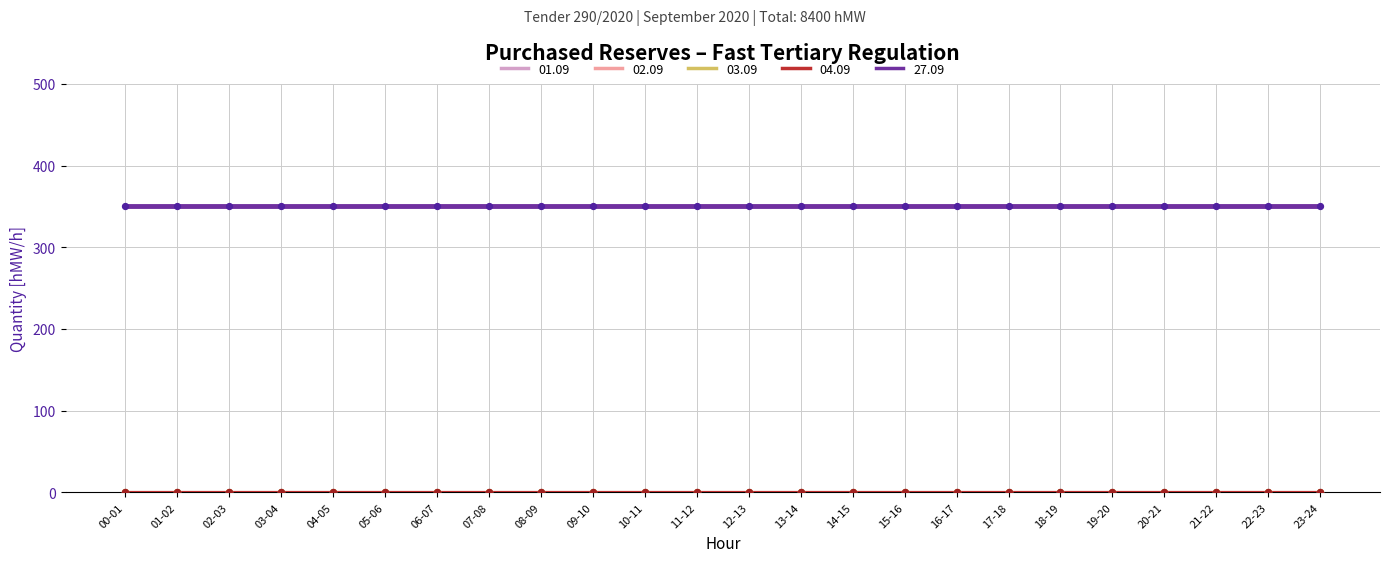

Is this an area chart (filled region under the line)?

No